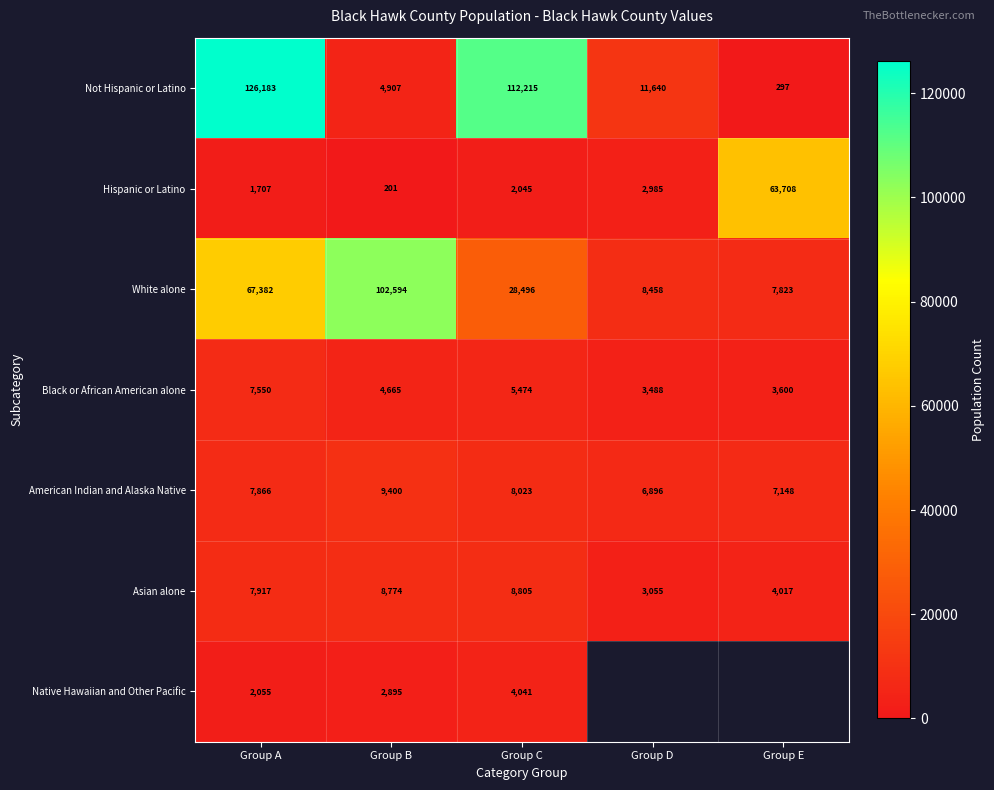

The Asian alone series shows 4194 at Group C. True or false?

False